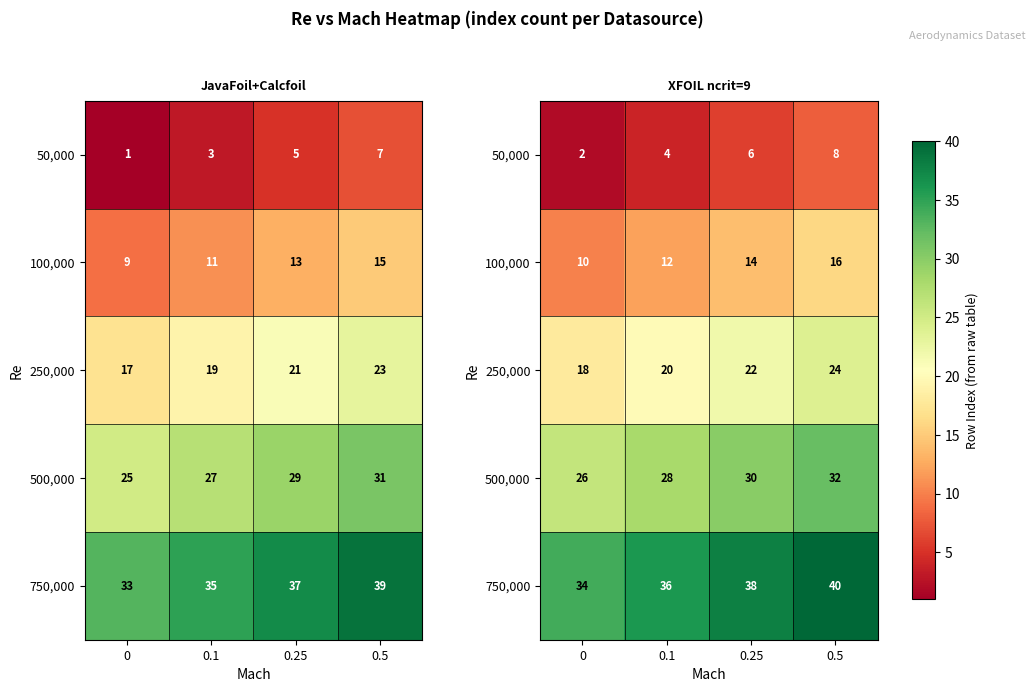

At which category is the sum across all series the highest?

0.5